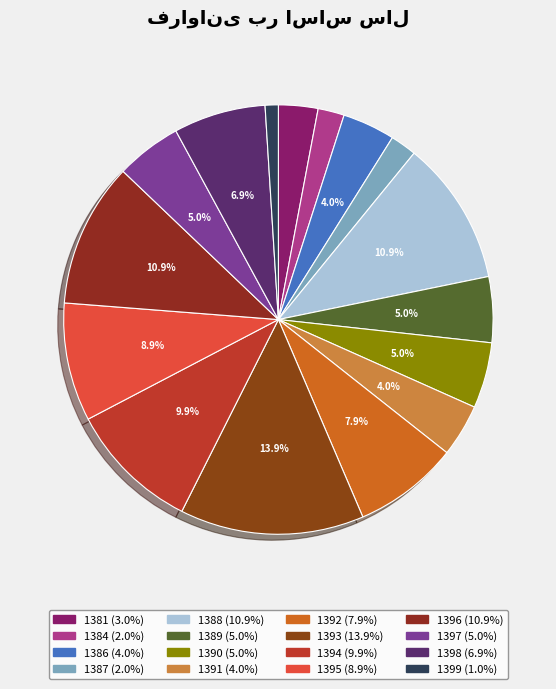

How many segments does this pie chart have?

16